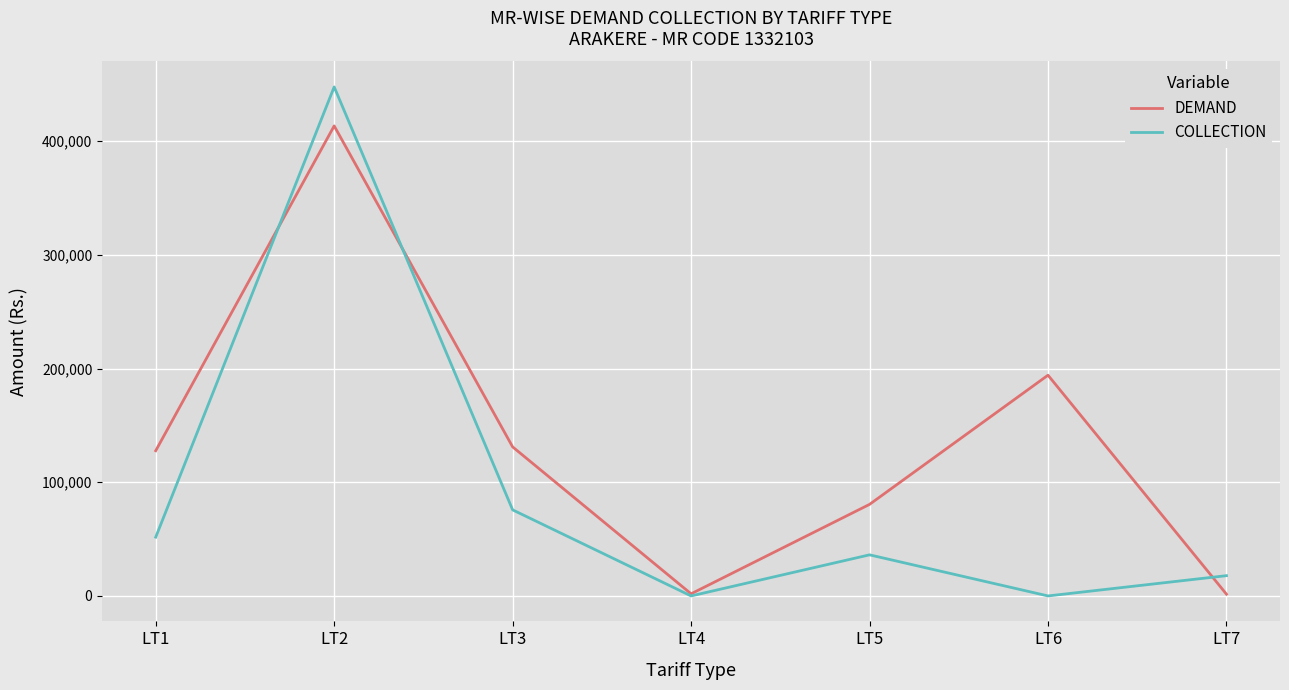

Between which two adjacent categories do DEMAND and COLLECTION first intersect?

LT1 and LT2